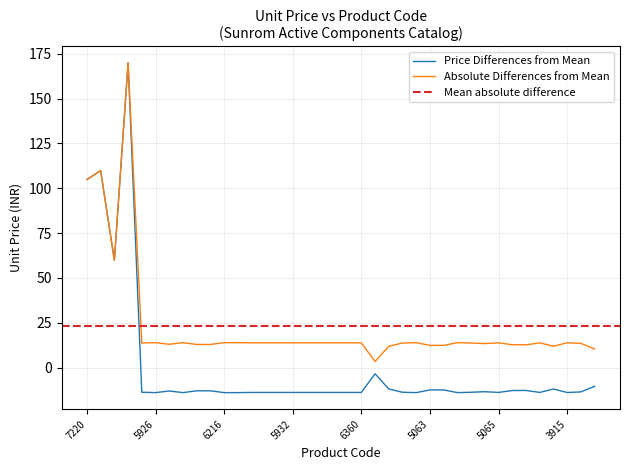

What is the value of the 3rd point from the left?

59.8